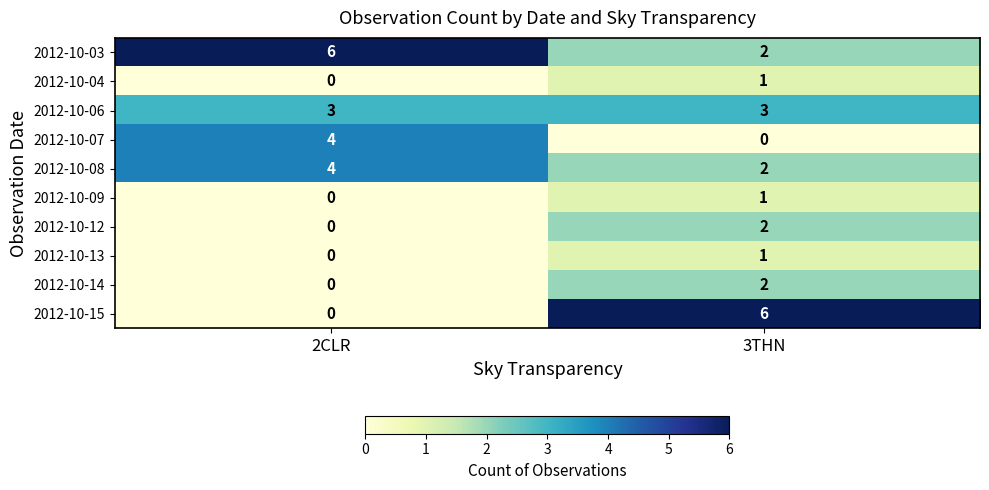

How many distinct data groups are displayed?

10